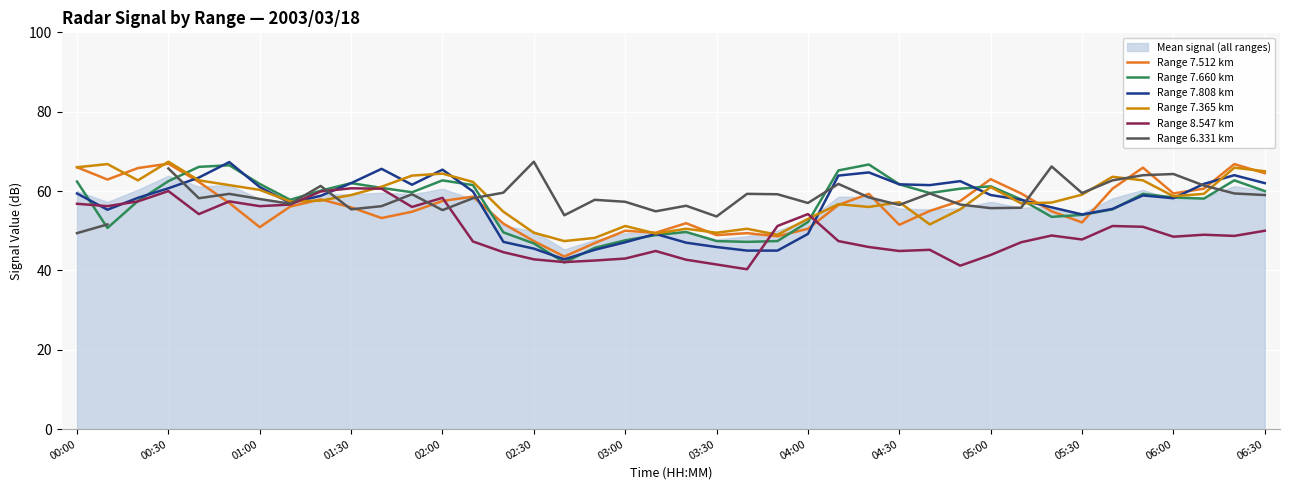

What is the difference between the maximum and minimum values in the Range 6.331 km series?

18.0